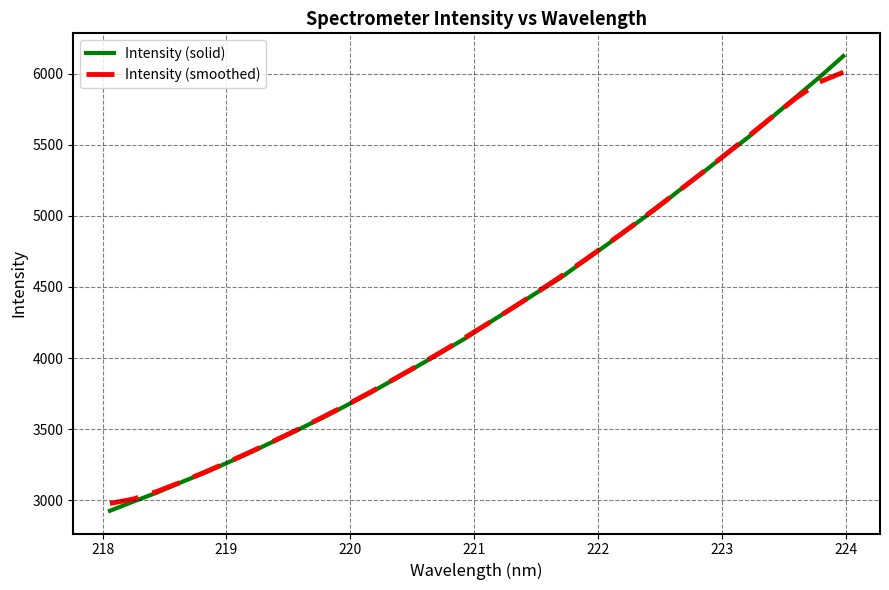

Which series has the widest spread of values?

Intensity (solid)